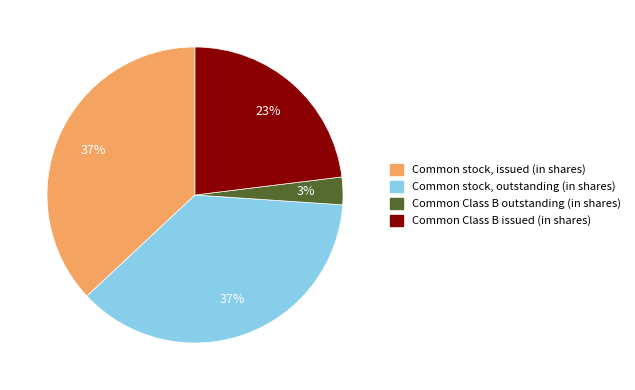

What percentage is the Common Class B outstanding (in shares) slice, to the nearest percent?

3%